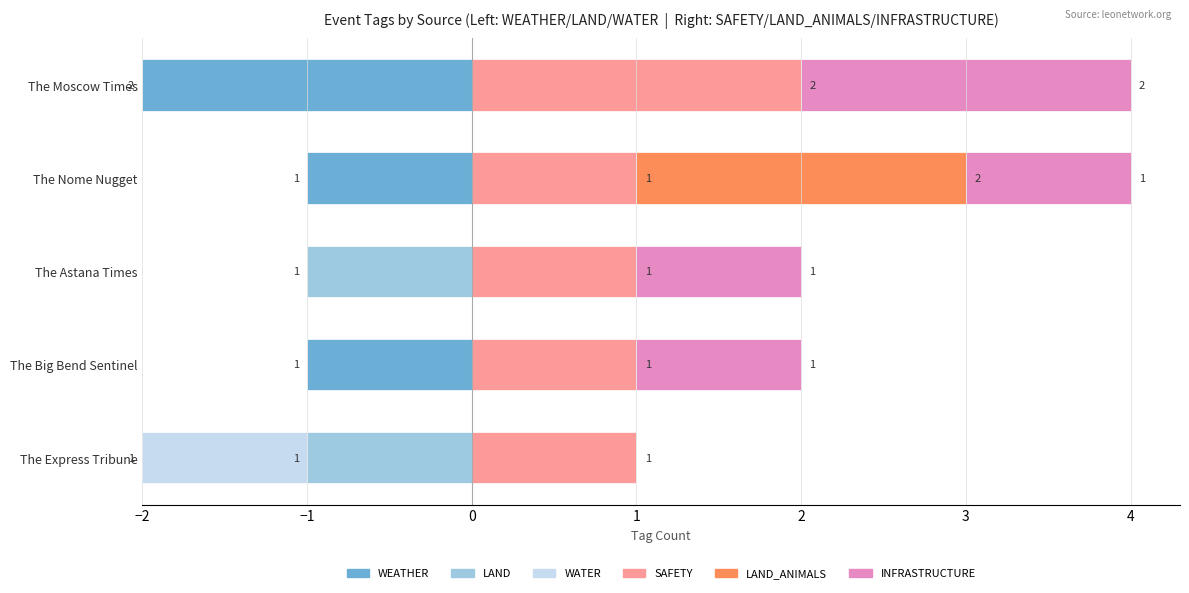

How many values in the SAFETY series exceed 1?

1